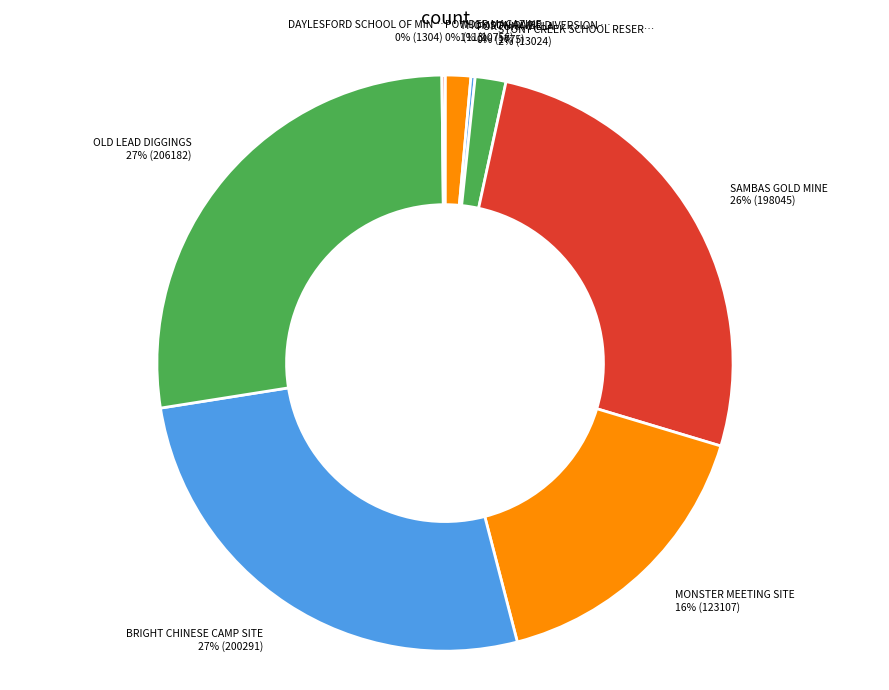

What is the largest slice in the pie chart?

OLD LEAD DIGGINGS